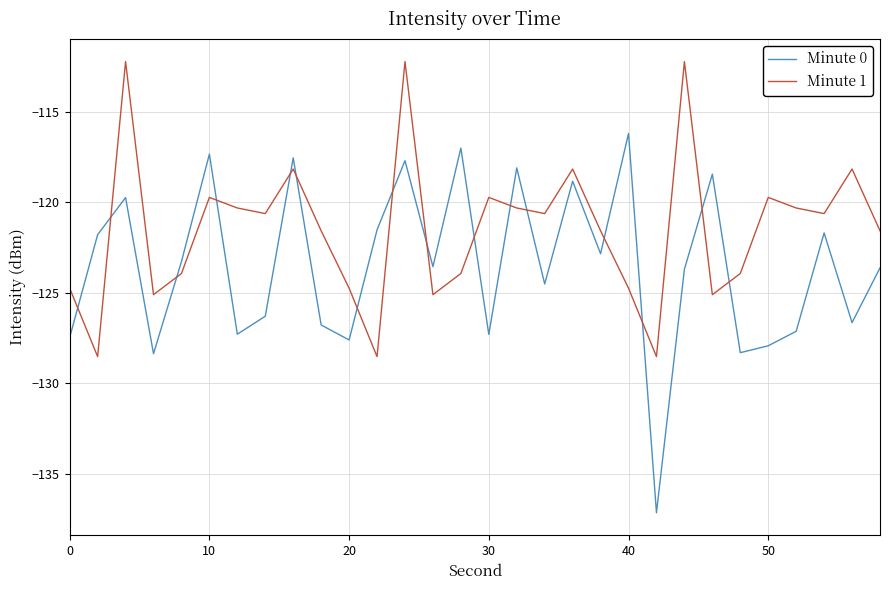

Which series has the widest spread of values?

Minute 0